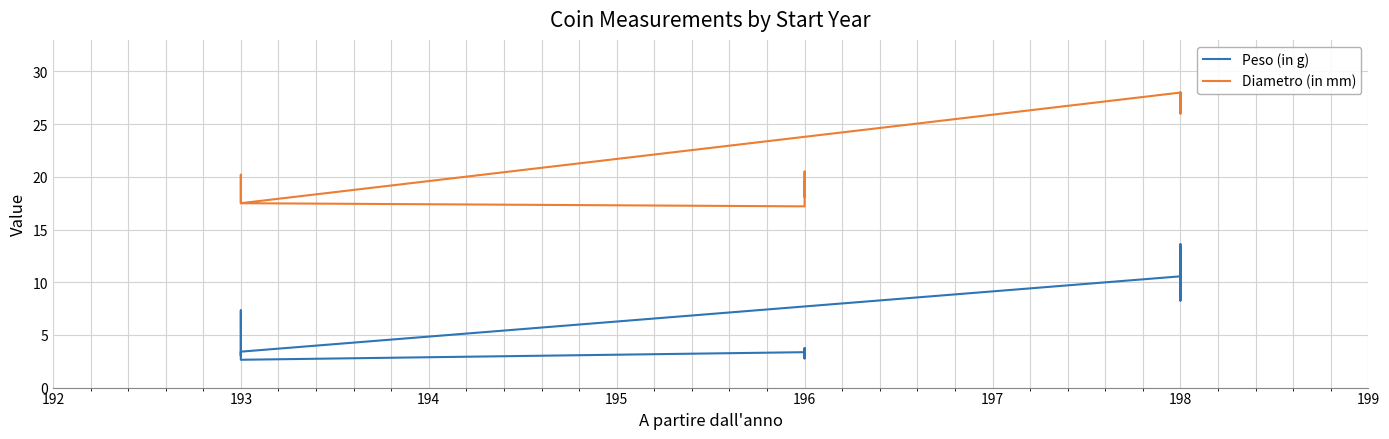

How many categories are shown in the chart?

36